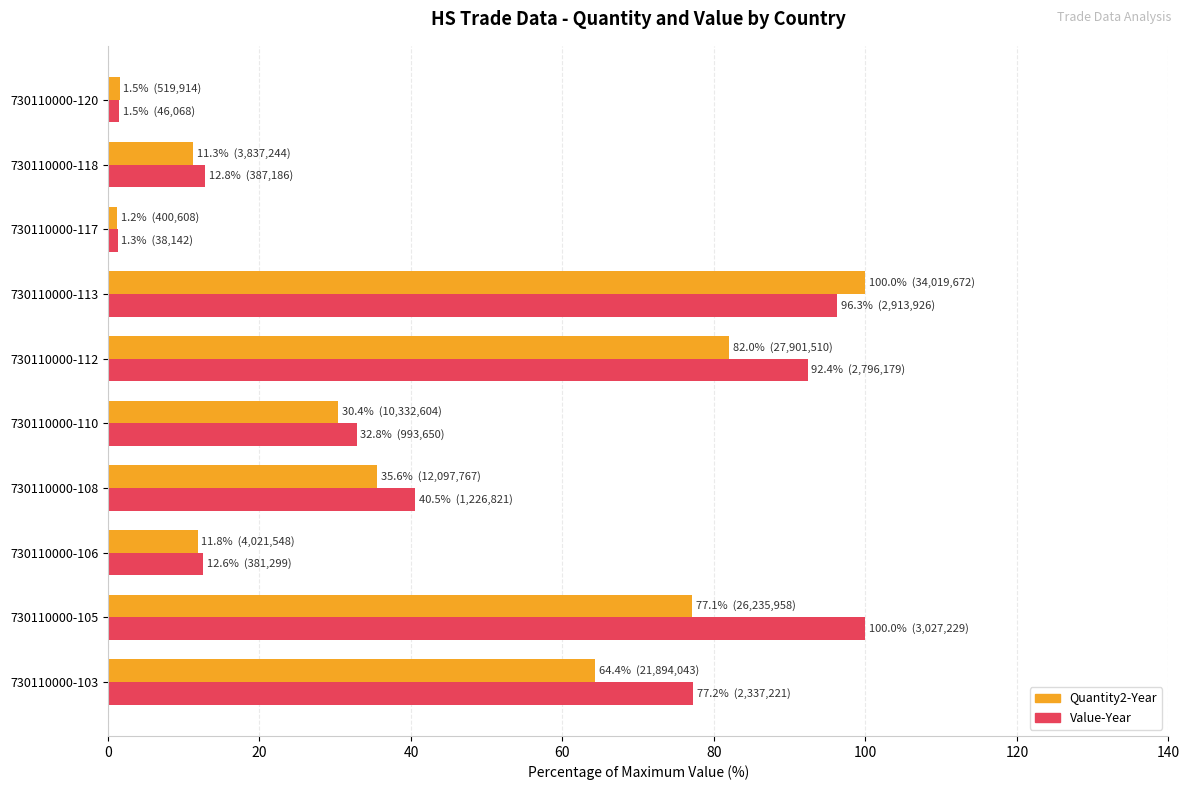

At which label does Quantity2-Year reach its peak?

730110000-113